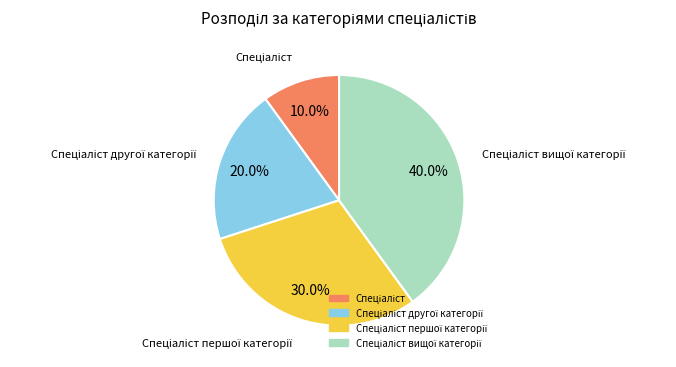

Is there a majority slice in this chart?

No